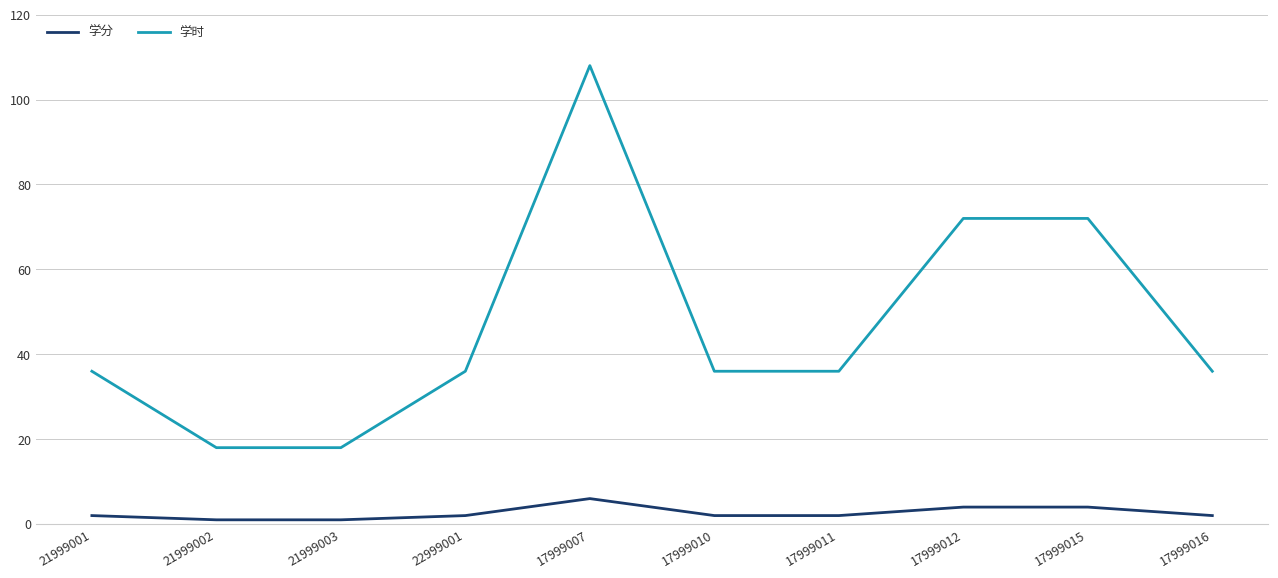

Which series has the largest total across all categories?

学时